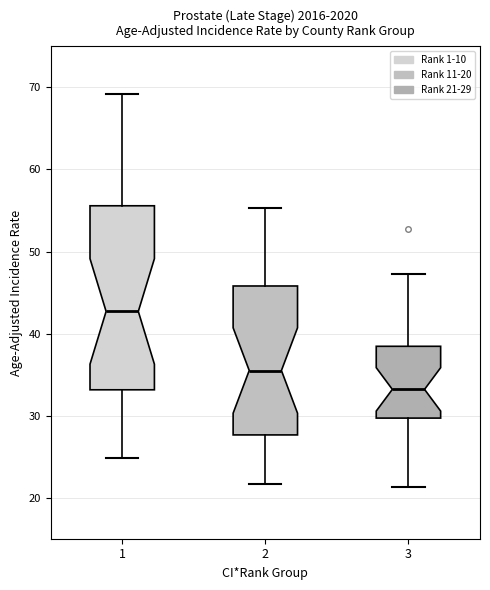

Which box's median line is the lowest?

3